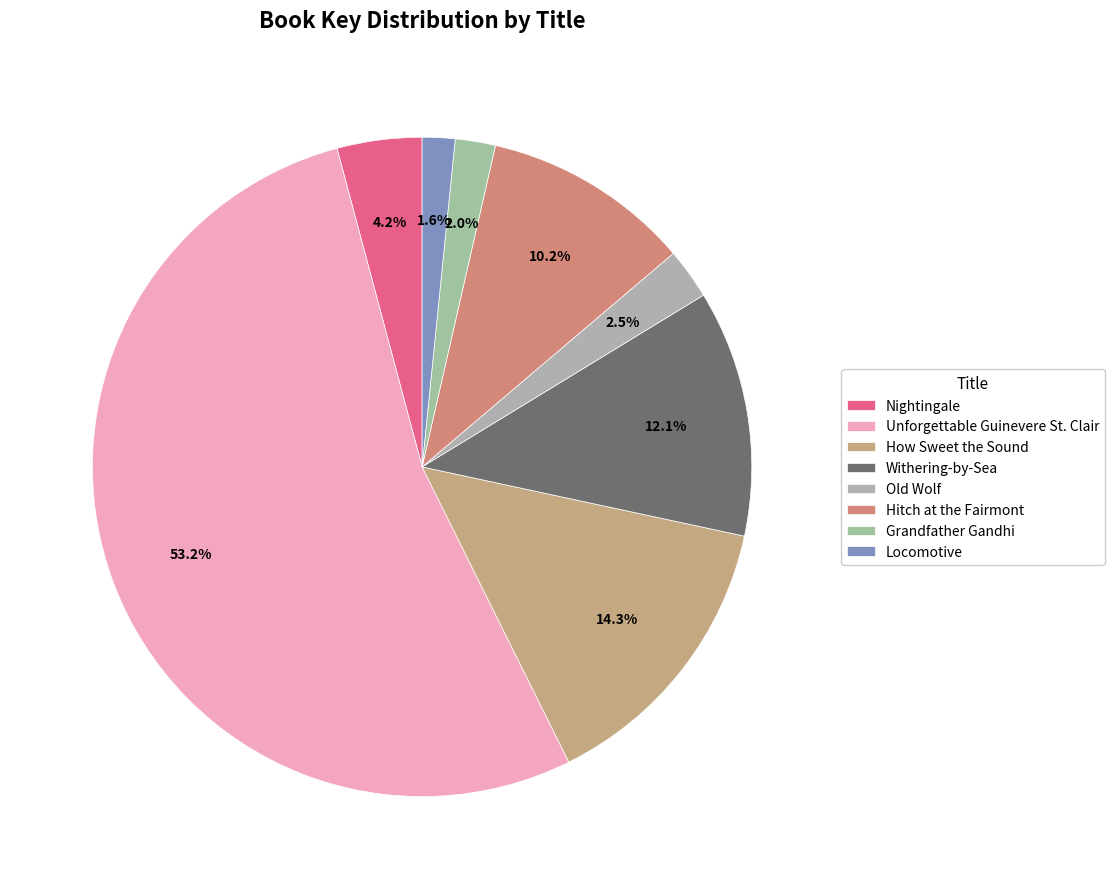

How many slices are in this pie chart?

8